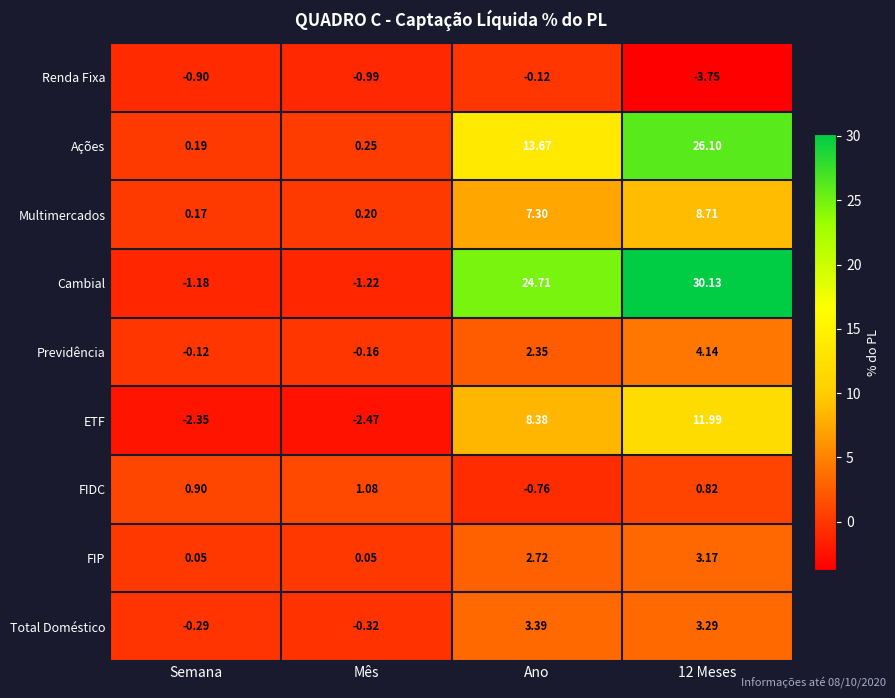

Which category has the lowest value across all series?

12 Meses